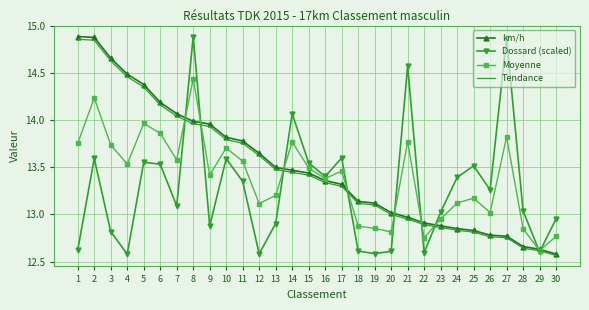

Between 7 and 16, which series saw the biggest shift?

km/h